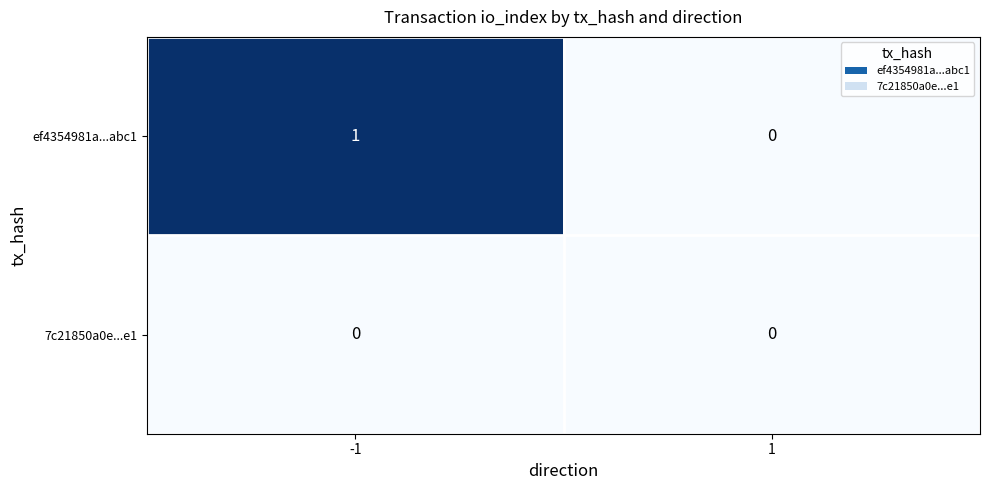

Which series has the largest total across all categories?

ef4354981a...abc1